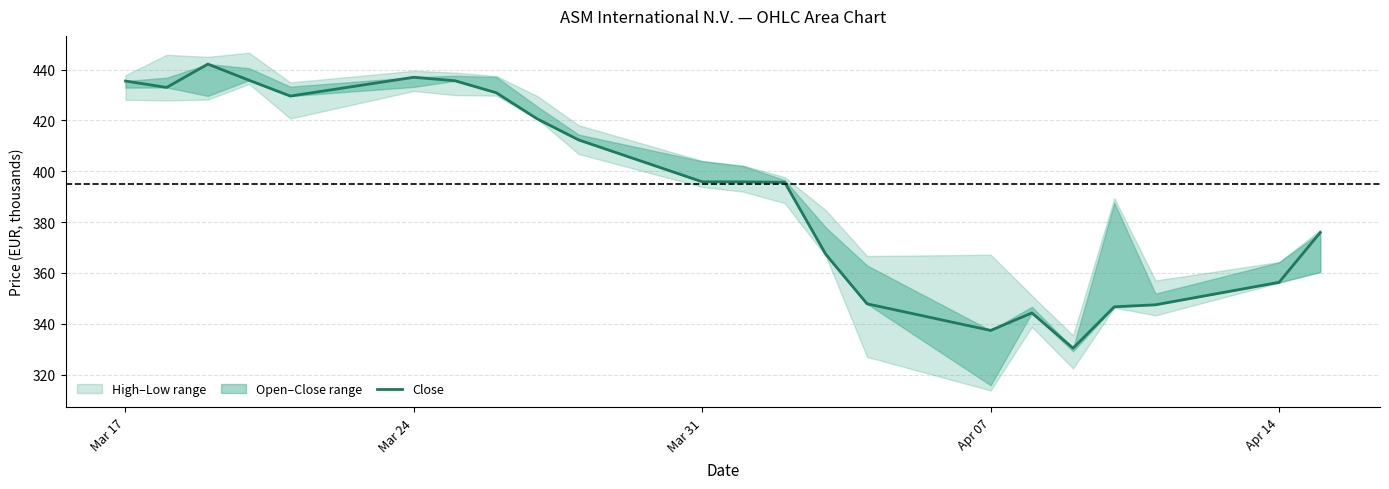

What is the greatest value displayed?

442.1